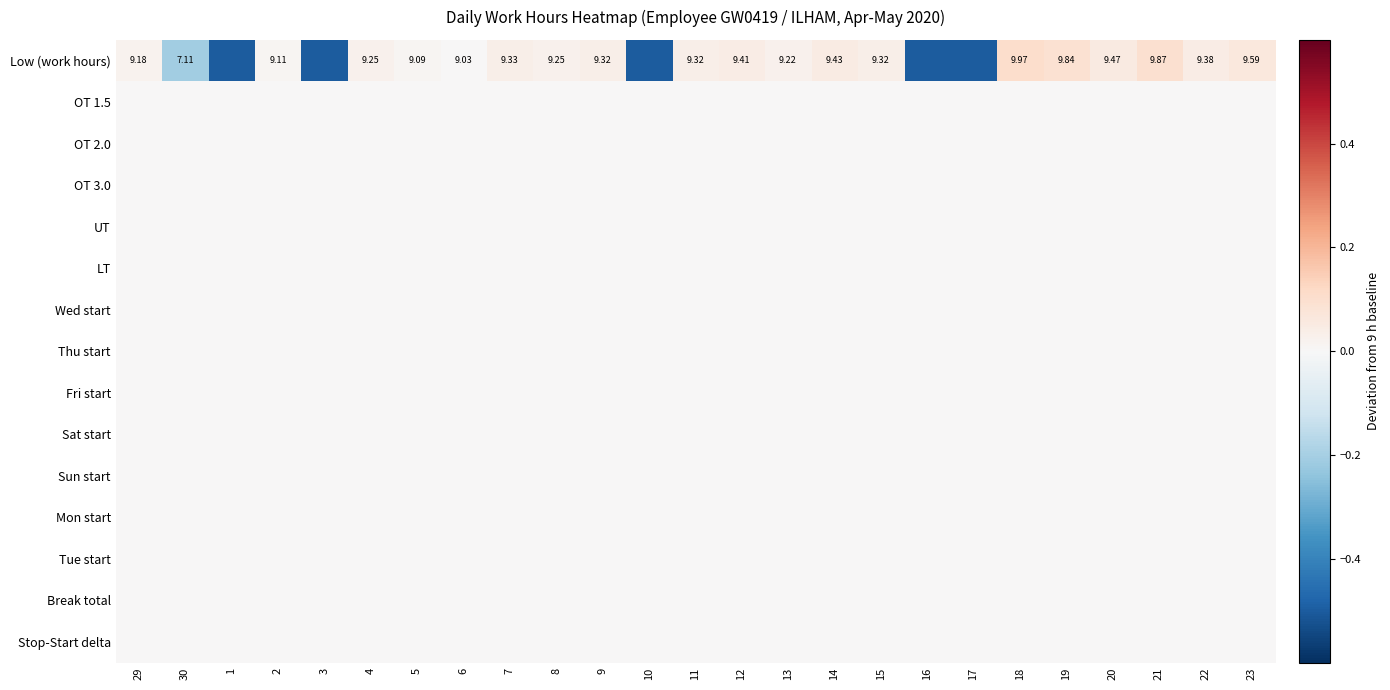

What is the minimum value shown in the chart?

-0.5